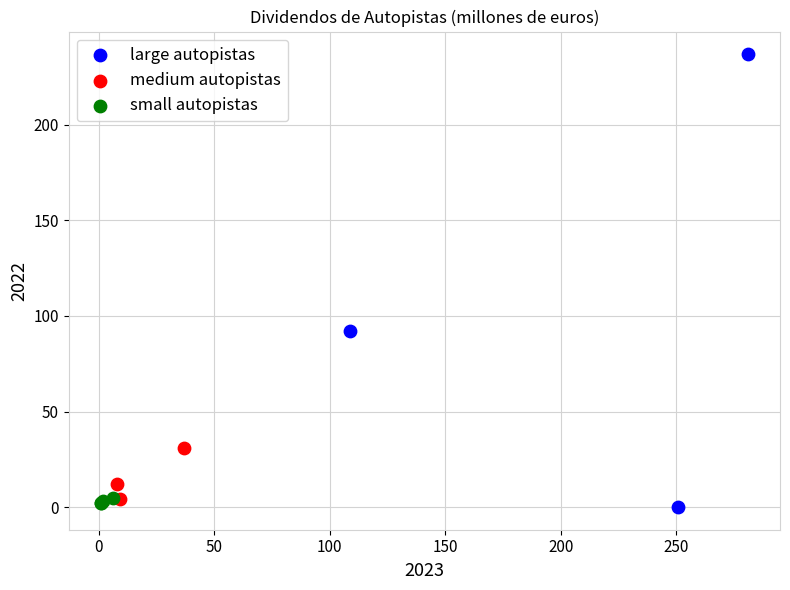

What are all the series names shown in the legend?

large autopistas, medium autopistas, small autopistas